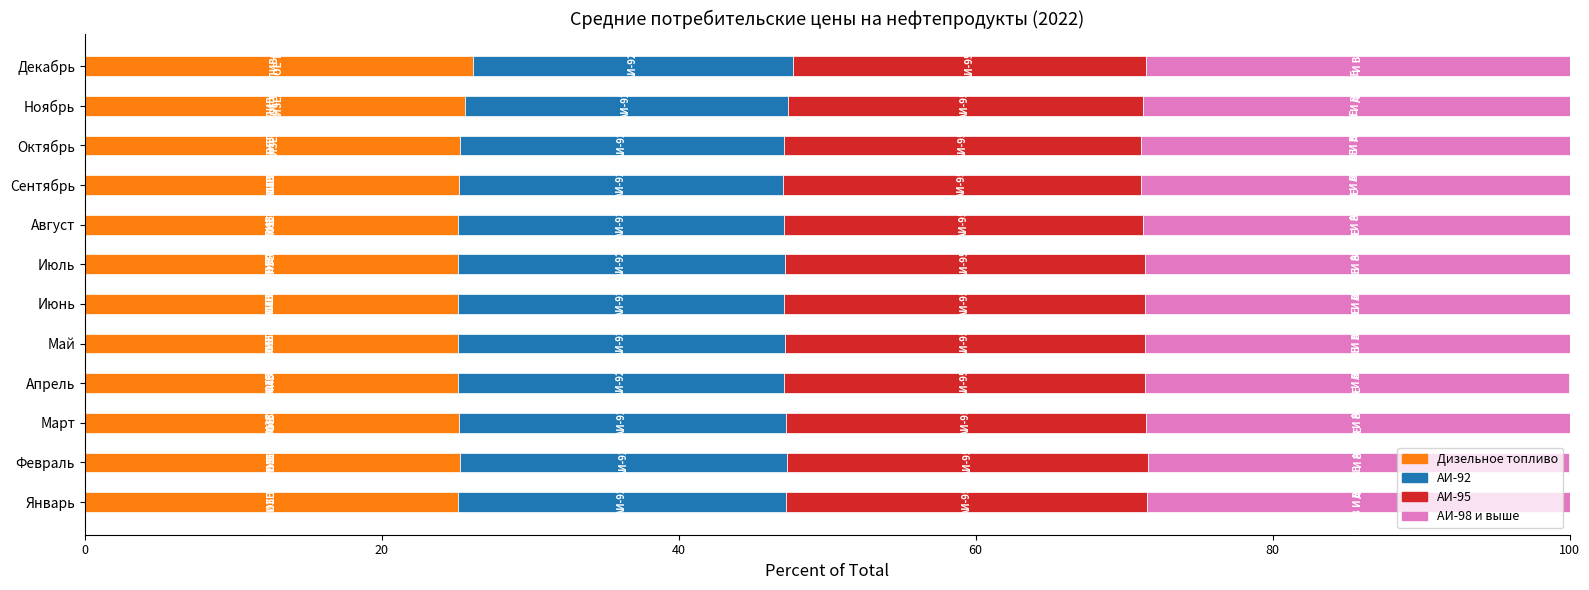

What is the total value across all series at Сентябрь?

100.0